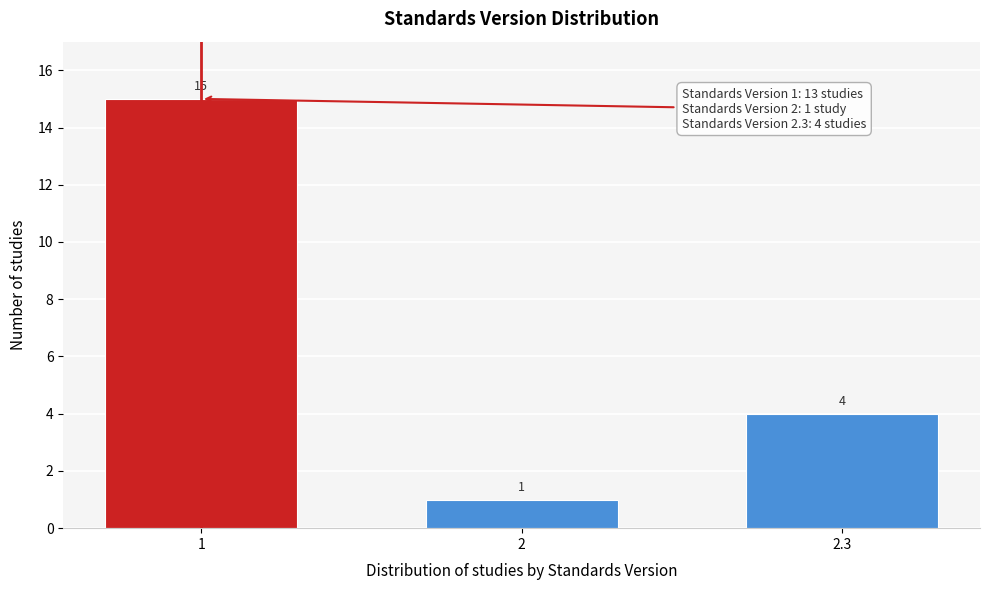

Reading left to right, list all the values displayed in this chart.

1=15	2=1	2.3=4